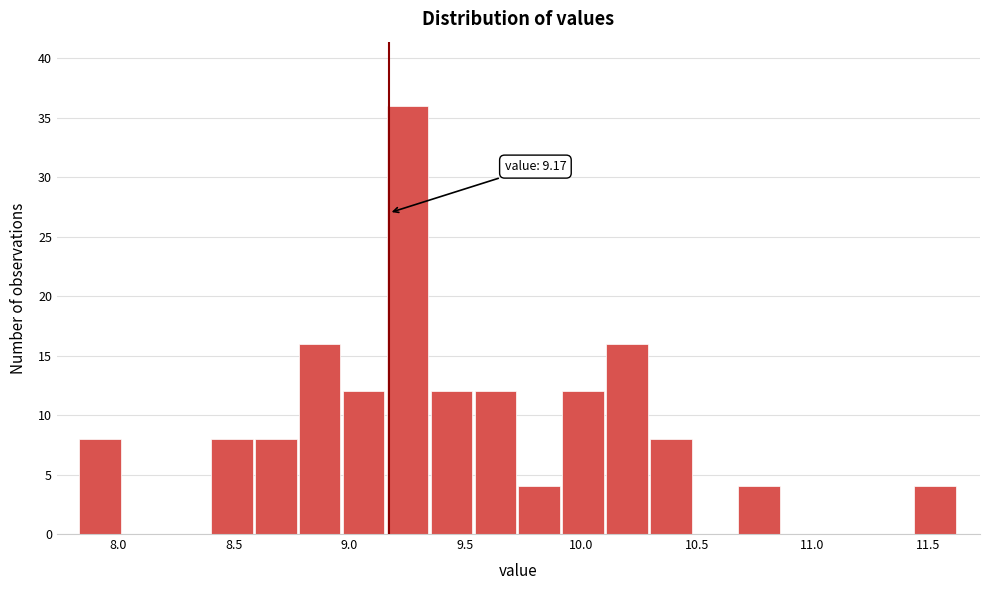

Read against the x-axis, roughly where is the centre of the tallest bar?

9.25